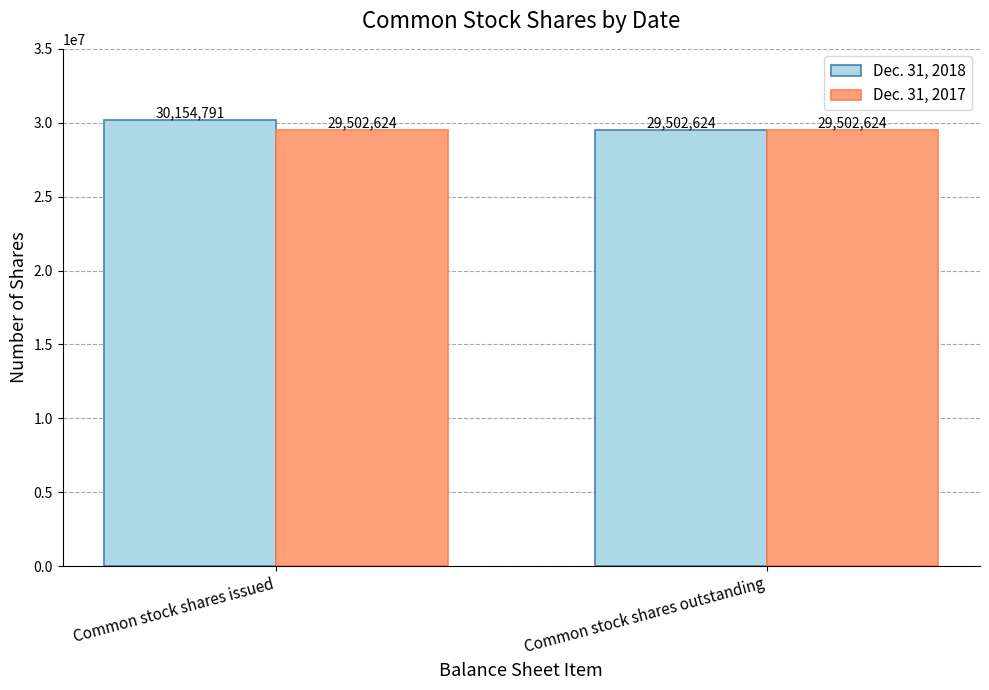

What is the sum of the Dec. 31, 2017 values at Common stock shares issued and Common stock shares outstanding?

59005248